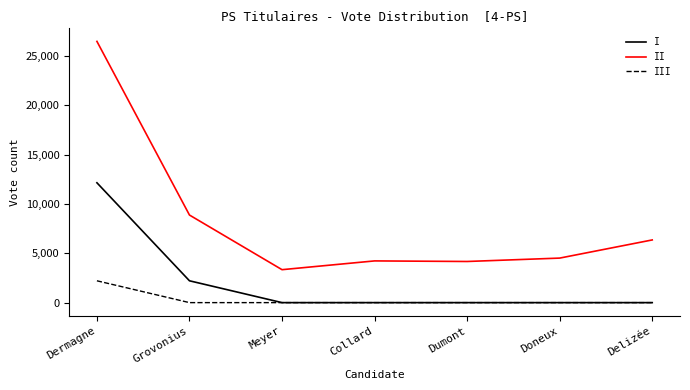

Which label corresponds to the largest value in the chart?

Dermagne